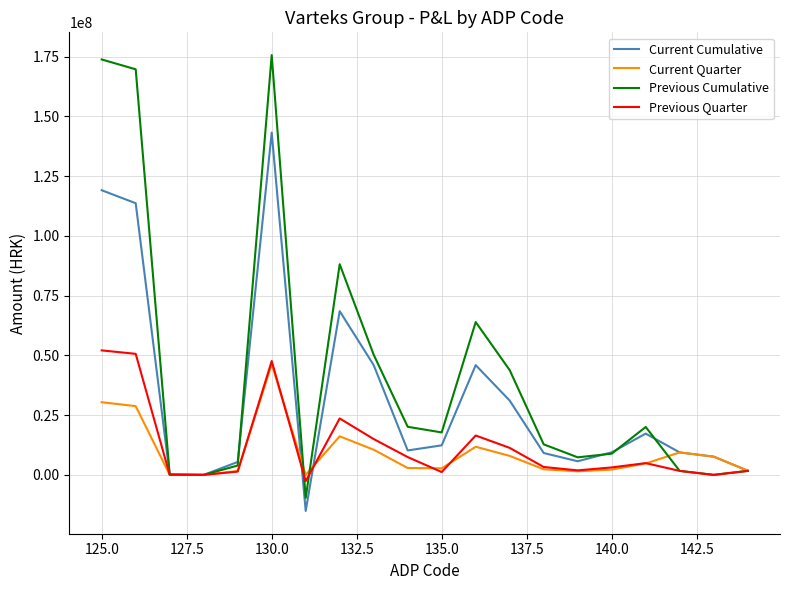

Which series has the widest spread of values?

Previous Cumulative